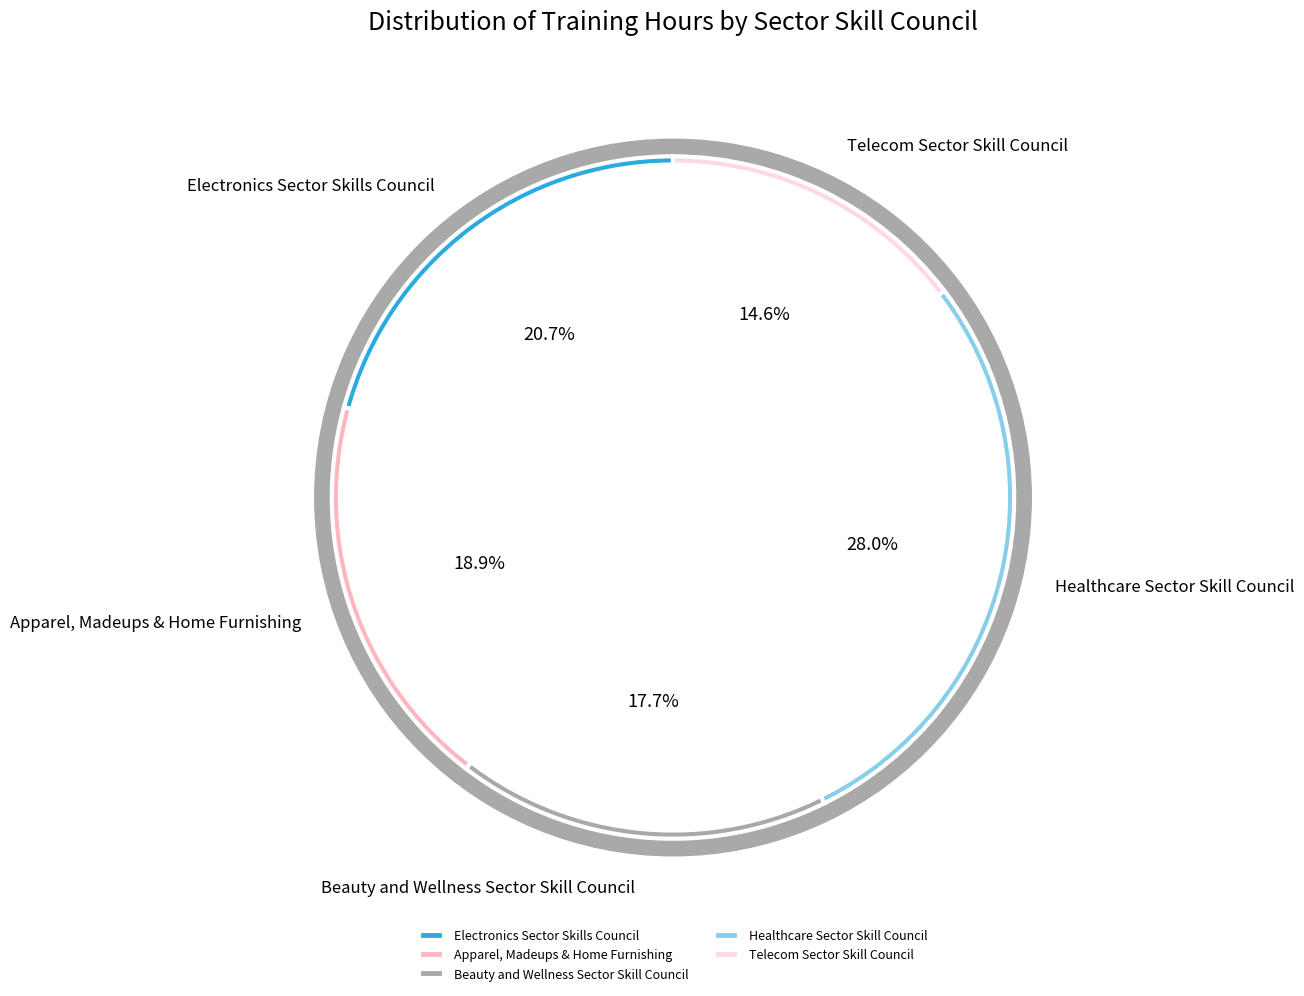

How many slices are in this pie chart?

5